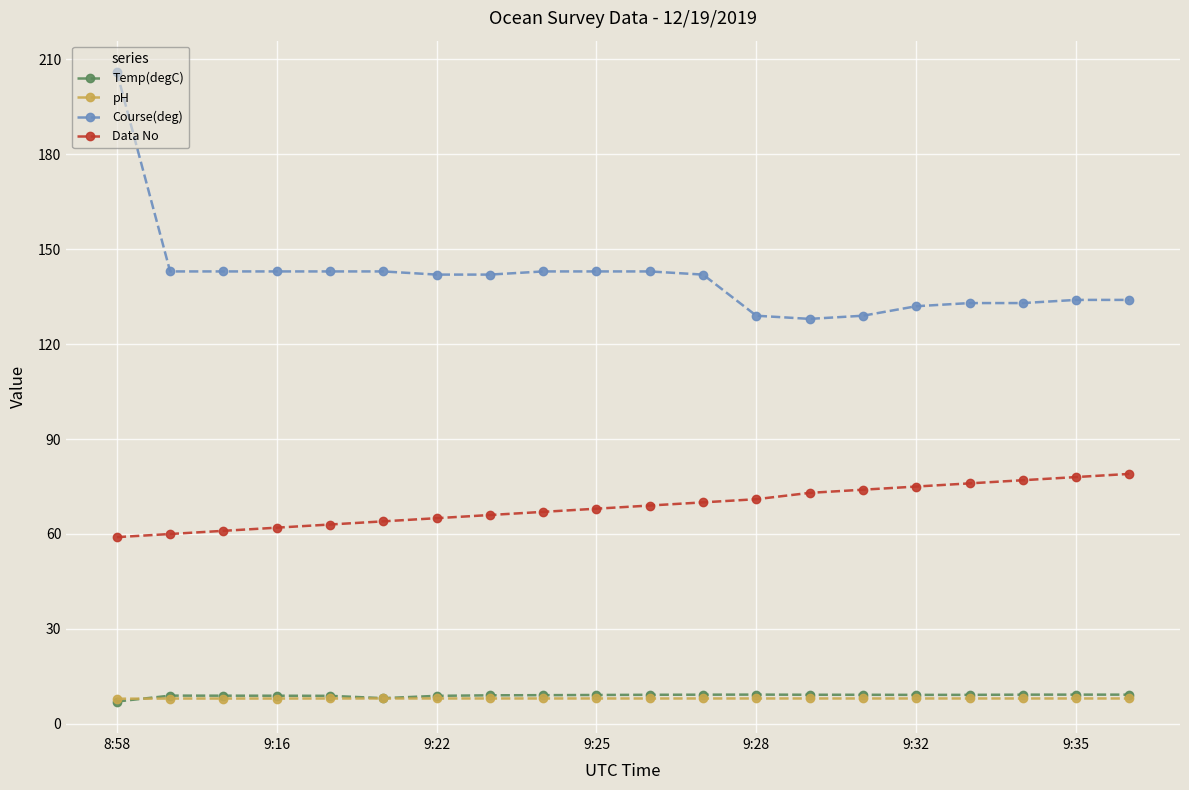

How many data points does each series have?

20